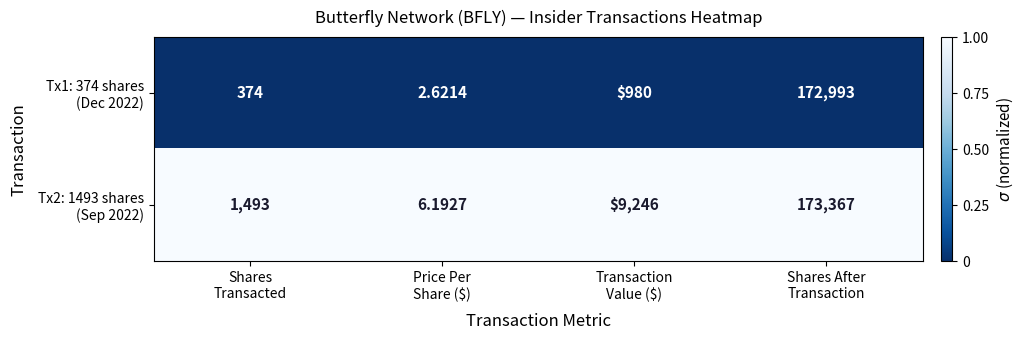

At which category does the chart reach its minimum across all series?

Price Per
Share ($)